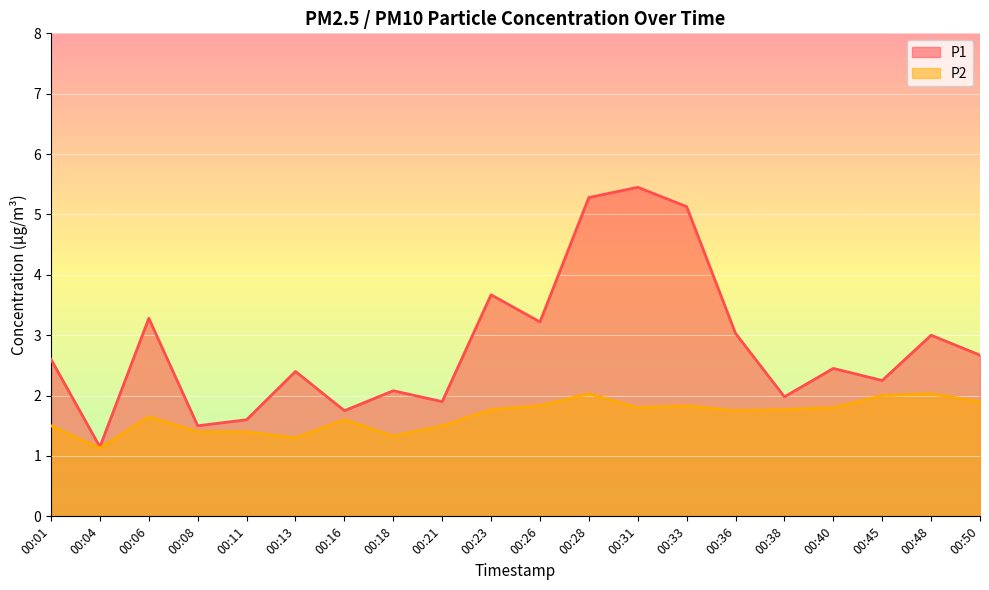

Reading left to right, list all the values displayed in this chart.

P1: 2.6	1.1	3.3	1.5	1.6	2.4	1.8	2.1	1.9	3.7	3.2	5.3	5.5	5.1	3.0	2.0	2.5	2.2	3.0	2.7
P2: 1.5	1.1	1.6	1.4	1.4	1.3	1.6	1.3	1.5	1.8	1.8	2.0	1.8	1.8	1.8	1.8	1.8	2.0	2.0	1.9